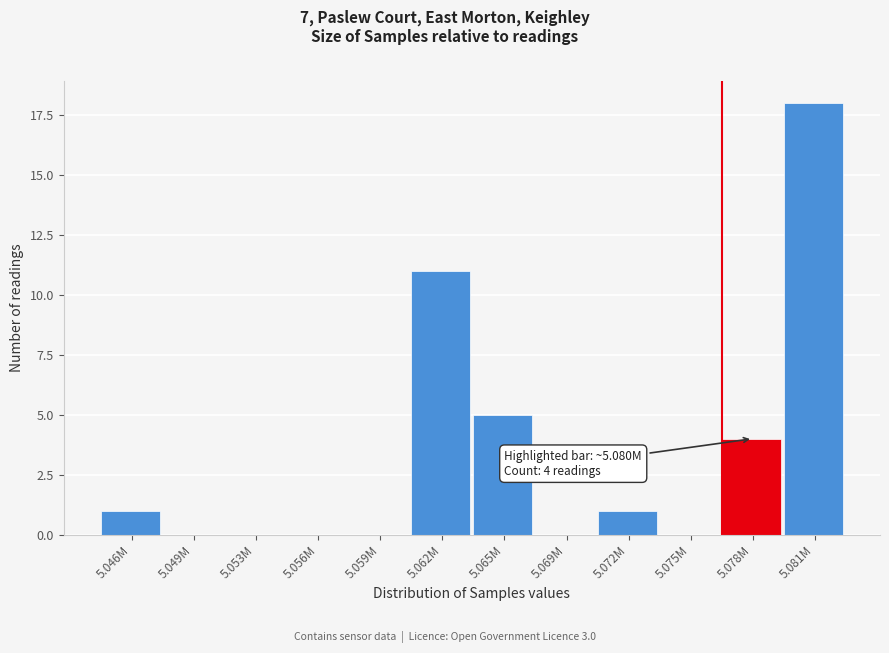

Reading left to right, extract all data points from this chart.

5.046M=1	5.049M=0	5.053M=0	5.056M=0	5.059M=0	5.062M=11	5.065M=5	5.069M=0	5.072M=1	5.075M=0	5.078M=4	5.081M=18